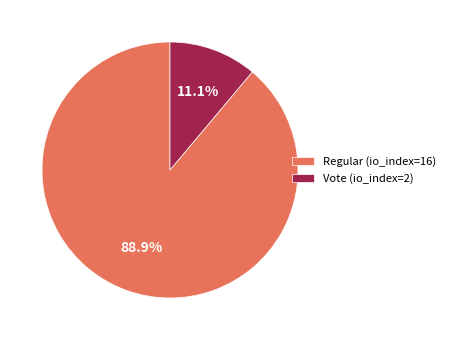

To the nearest percent, what portion does Vote (io_index=2) represent?

11%